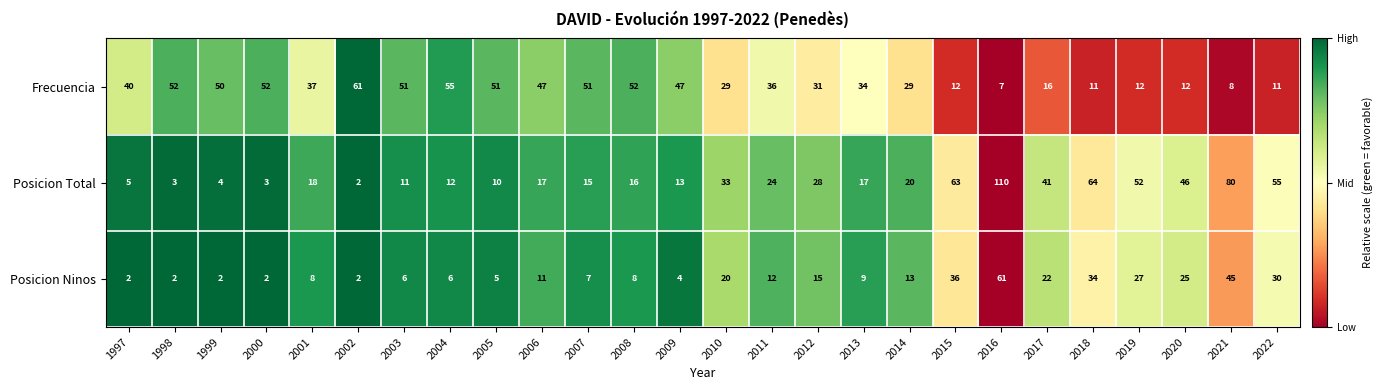

What is the difference between the second highest and minimum values in the Posicion Ninos series?

43